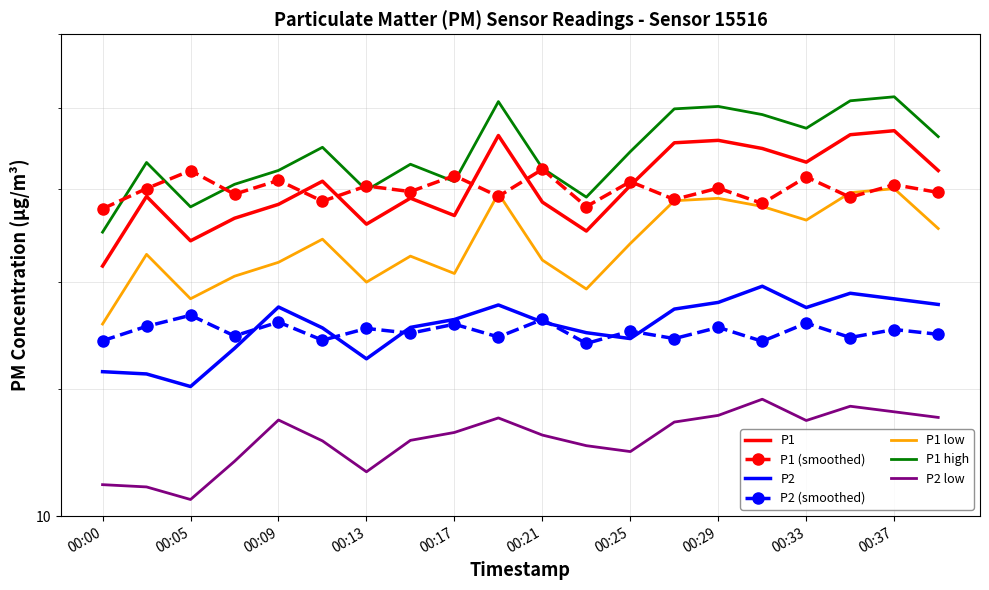

What is the sum of the P1 values at 00:13 and 00:37?

32.6